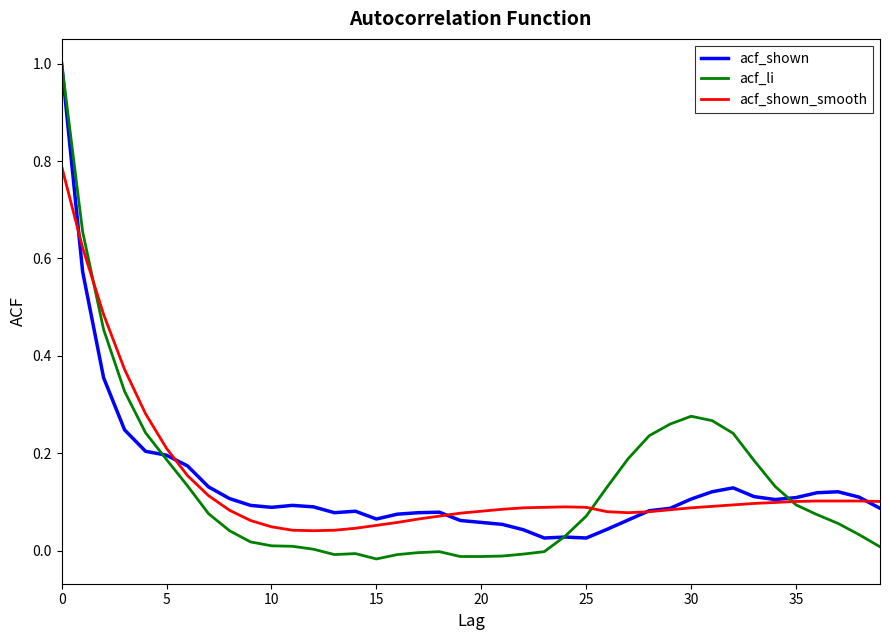

Which series has the largest range (max minus min)?

acf_li